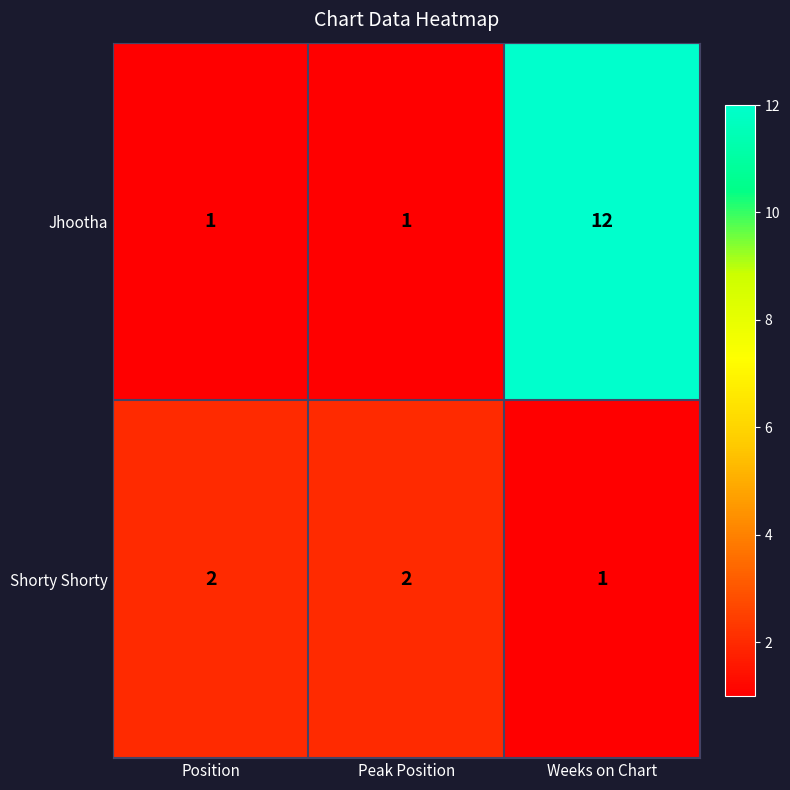

List the series in order of their peak value, highest first.

Jhootha, Shorty Shorty